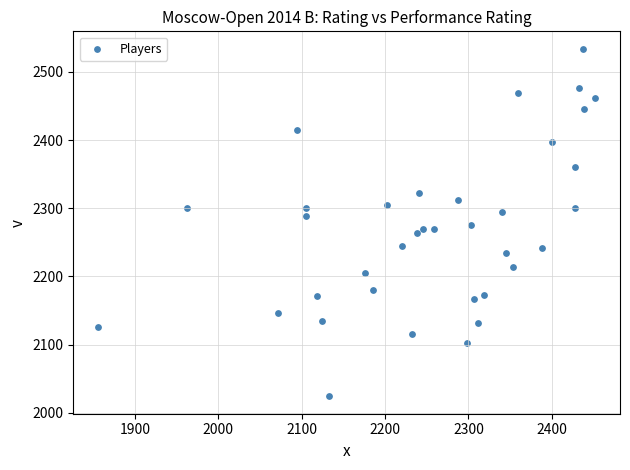

What is the range of Y values (max minus min)?

510